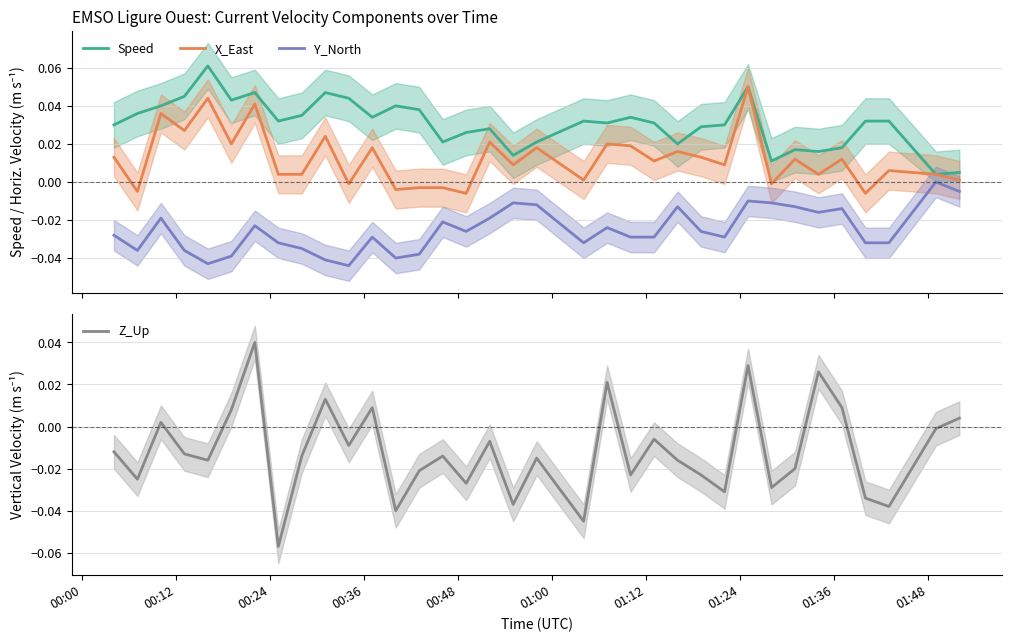

What is the smallest value displayed?

-0.1